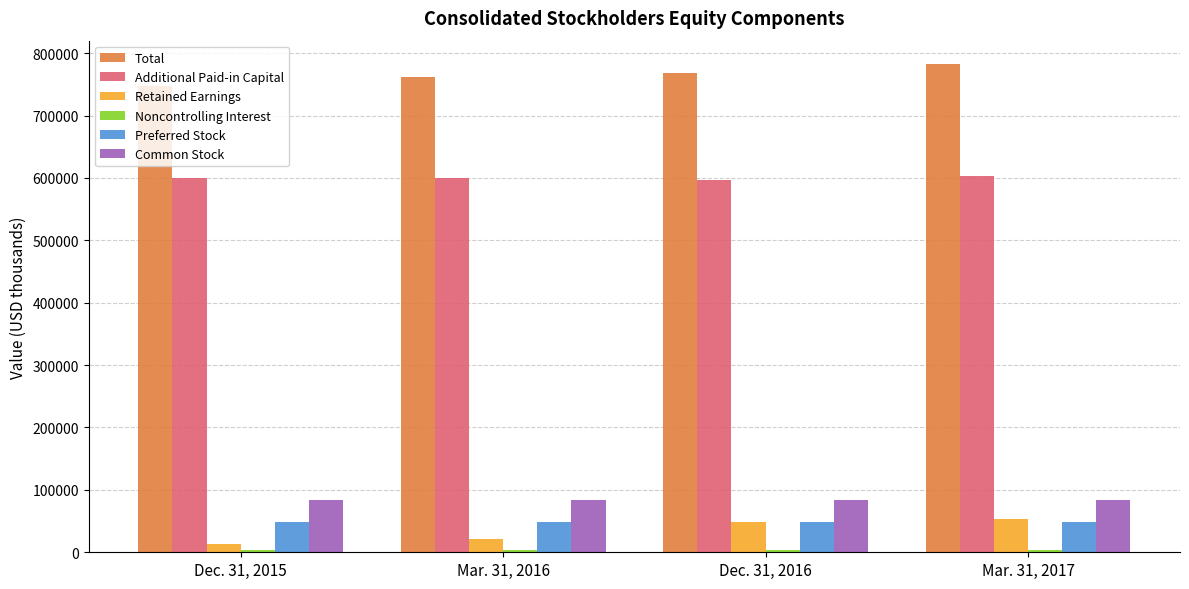

At which category does the chart reach its peak across all series?

Mar. 31, 2017